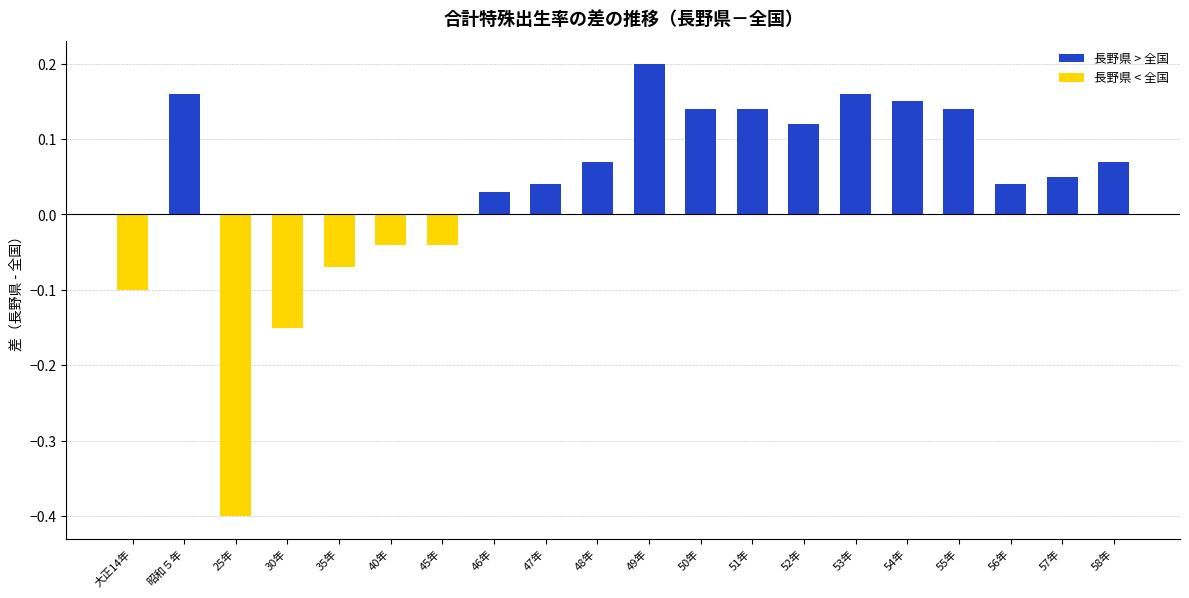

Is it true that the value at 25年 is -0.1?

False